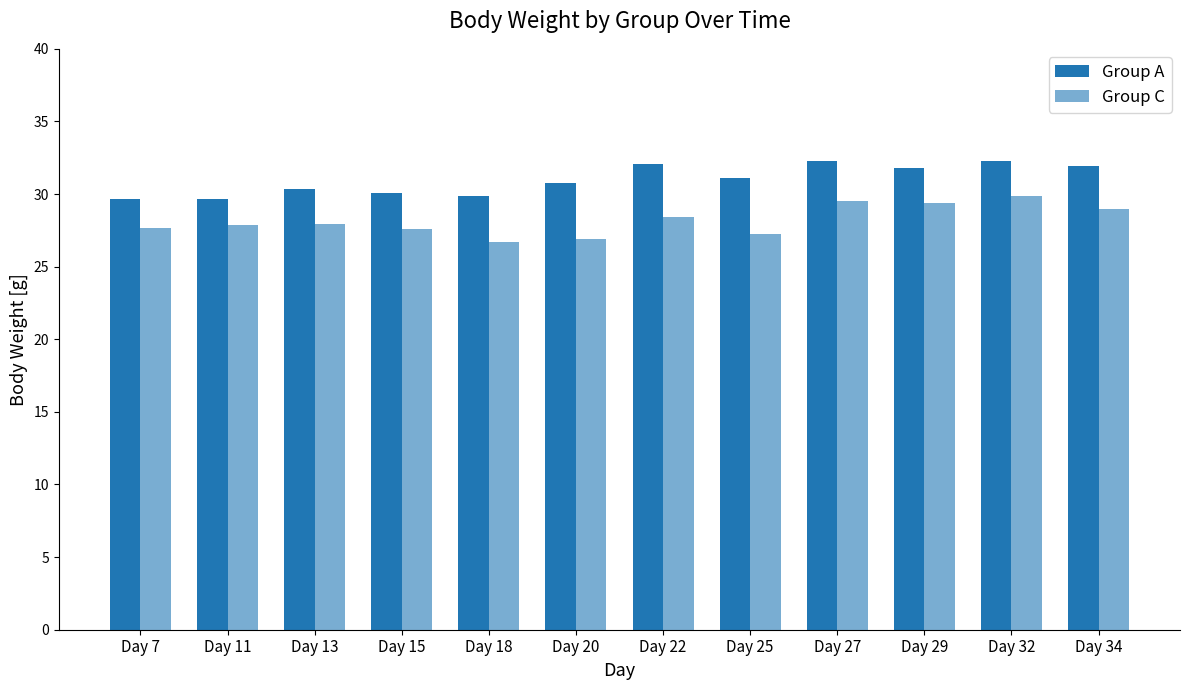

How many bars are there in total?

24